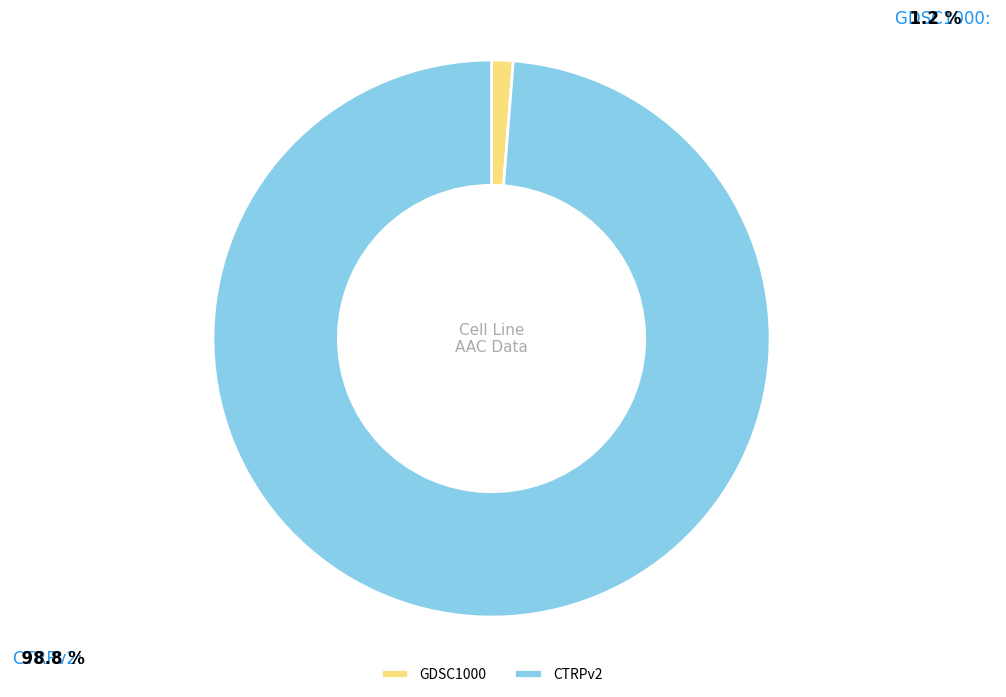

Which has a higher value, GDSC1000 or CTRPv2?

CTRPv2